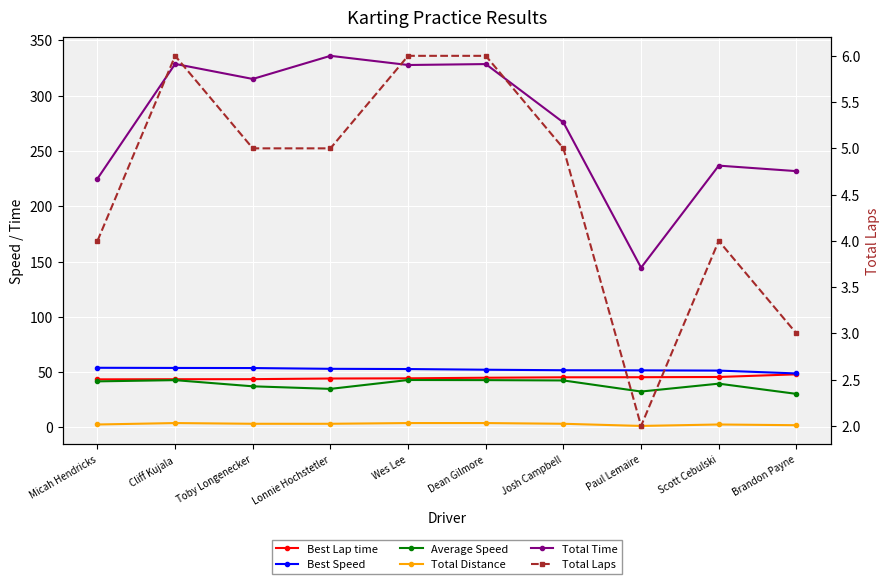

Rank the categories by Total Laps value from highest to lowest.

Cliff Kujala, Wes Lee, Dean Gilmore, Toby Longenecker, Lonnie Hochstetler, Josh Campbell, Micah Hendricks, Scott Cebulski, Brandon Payne, Paul Lemaire